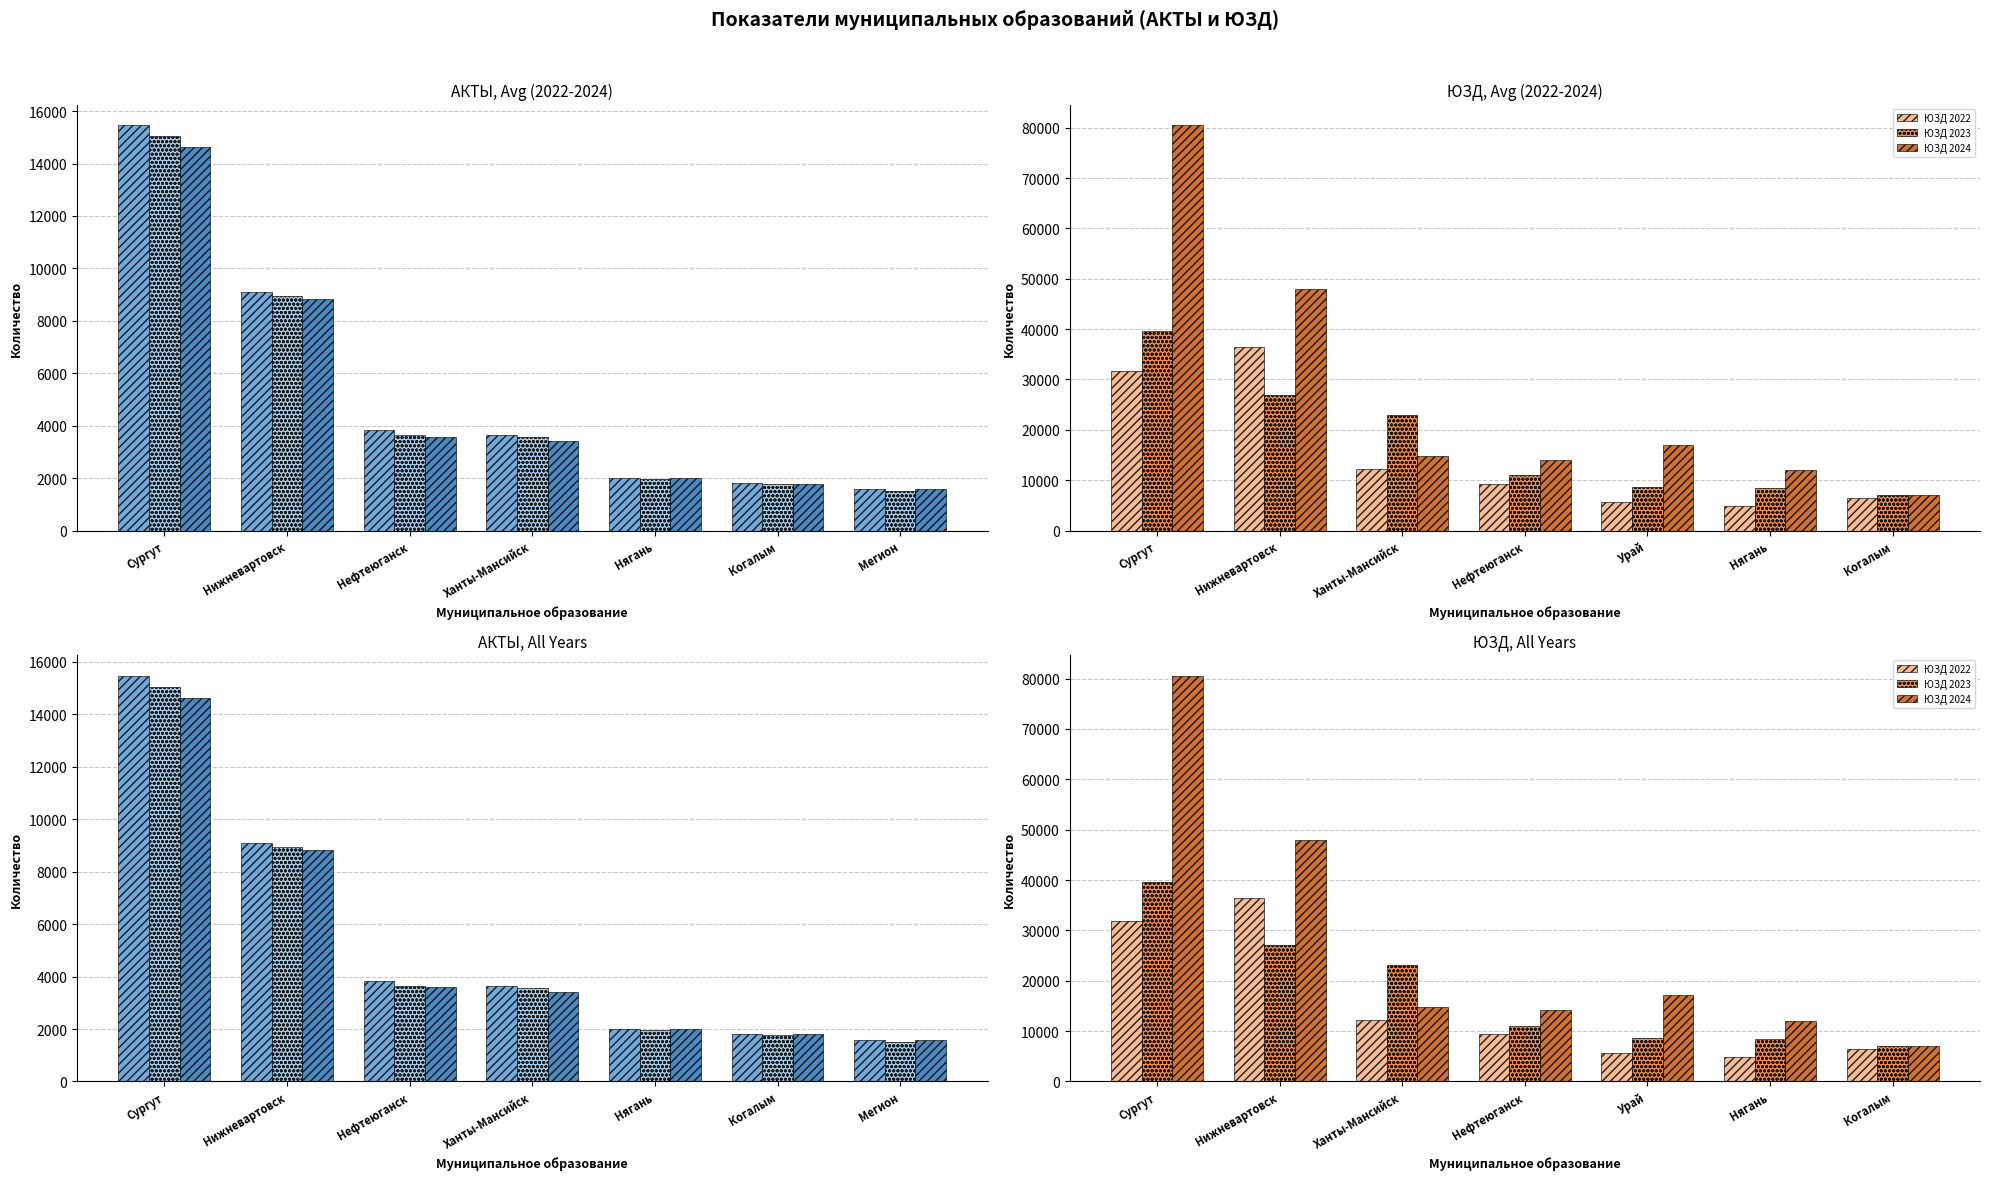

Is the value of ЮЗД 2024 at Нефтеюганск greater than the value of ЮЗД 2022 at Нефтеюганск?

Yes